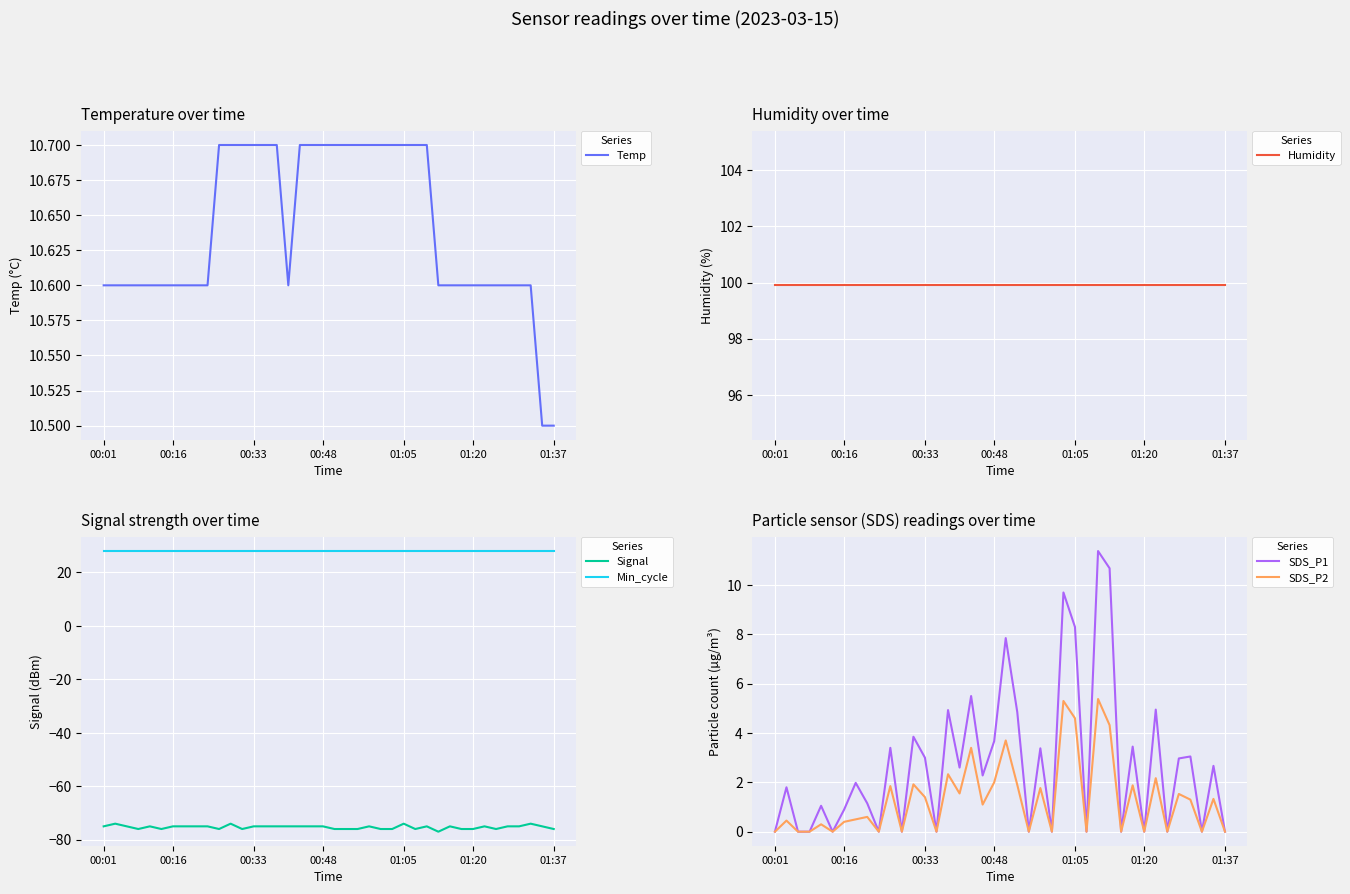

What is the maximum value for Signal?

-74